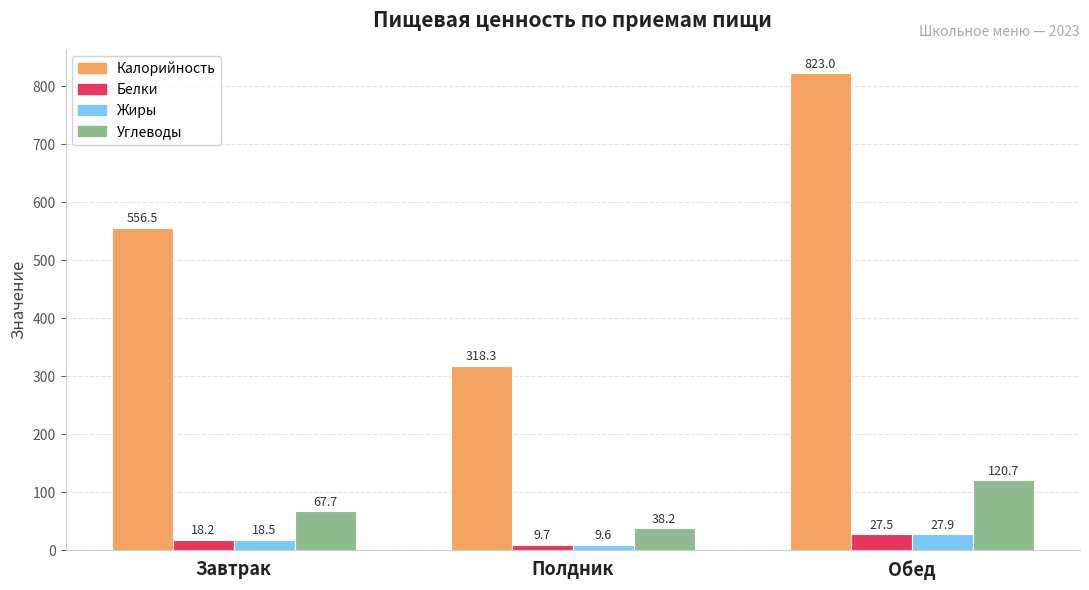

Which series has the largest total across all categories?

Калорийность